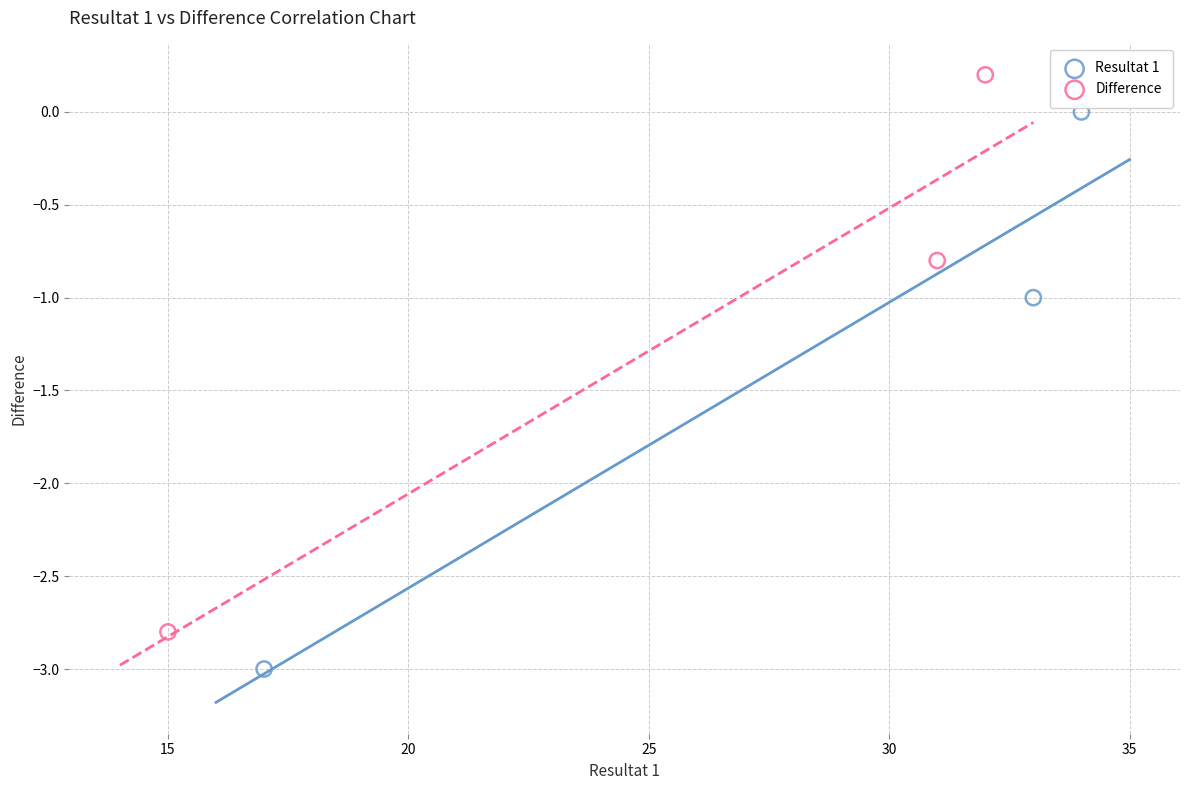

Which series reaches the maximum Y coordinate?

Difference